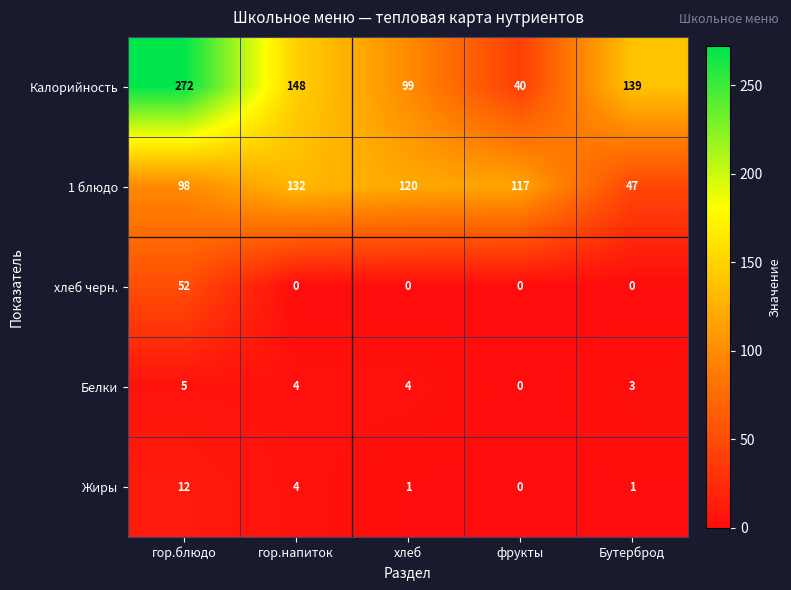

At which label does Белки first exceed 4?

гор.блюдо